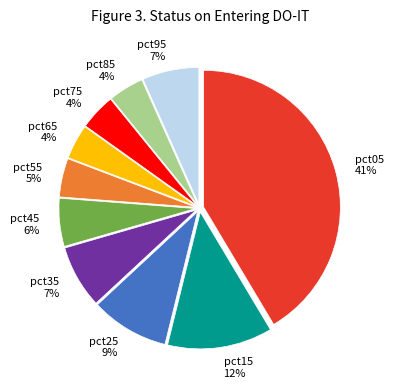

What is the largest slice in the pie chart?

pct05